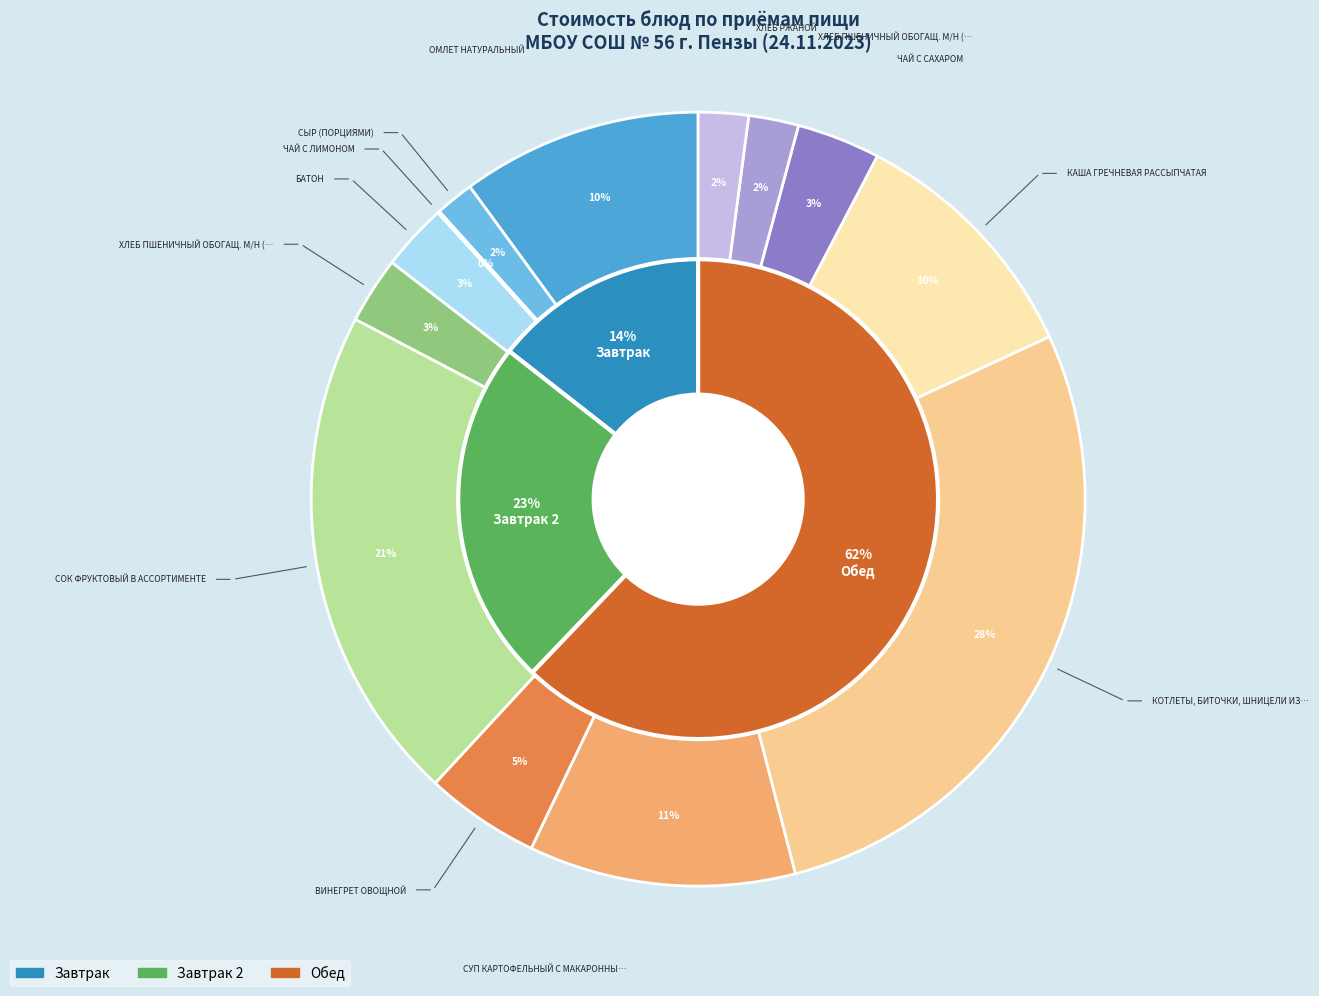

The ХЛЕБ РЖАНОЙ slice represents 2% of the pie. True or false?

True